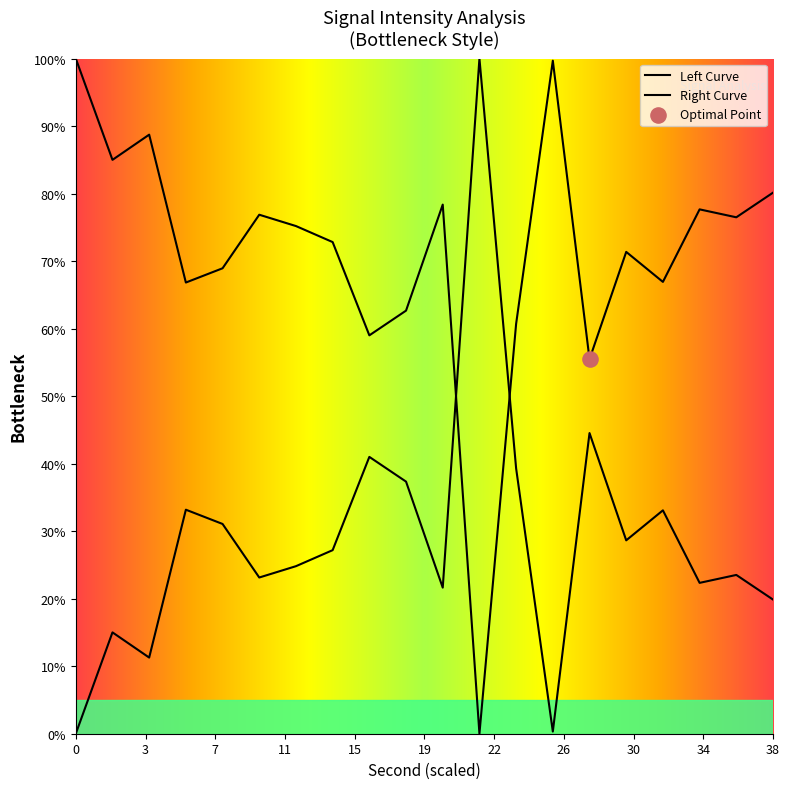

Between 28 and 18, which is larger?

18